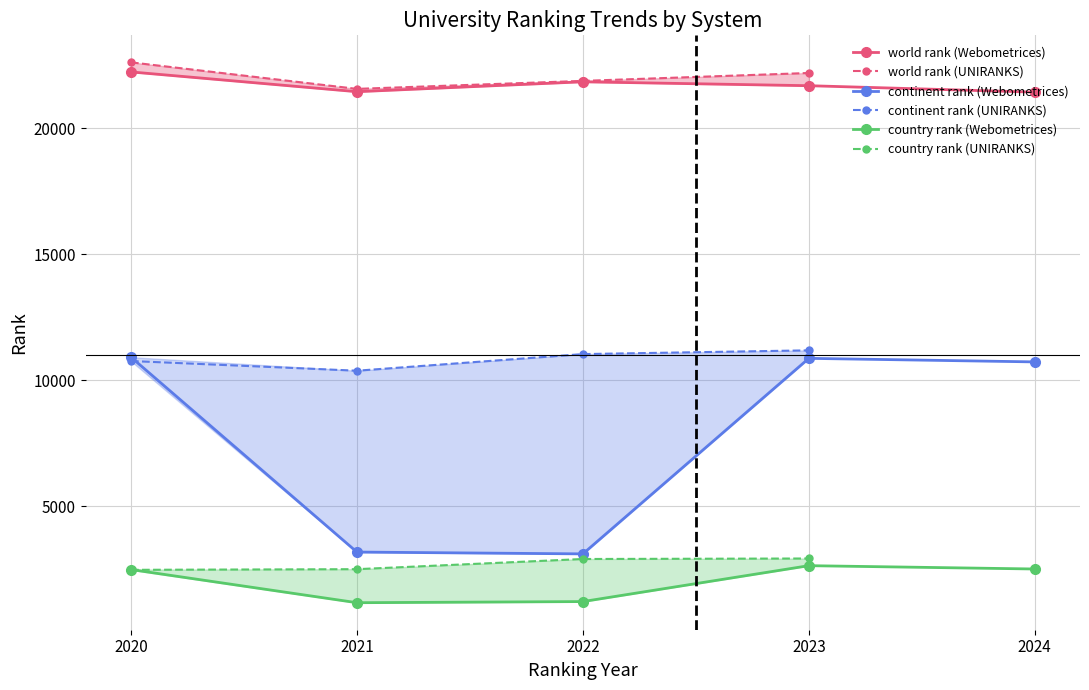

What position from the left is Webometrices 2022?

3